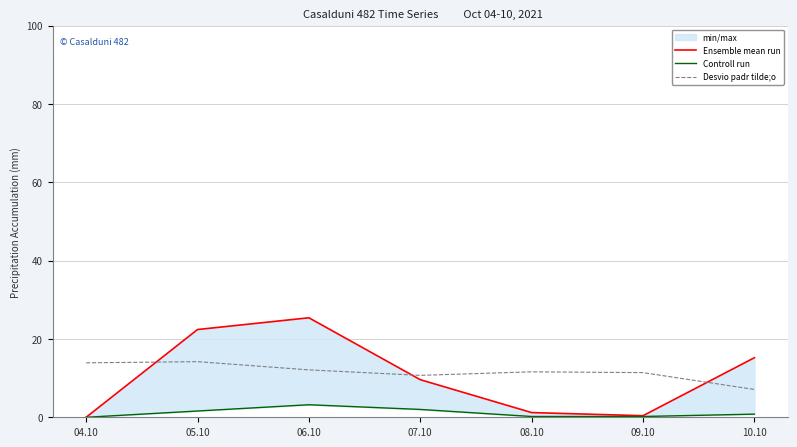

Is this an area chart (filled region under the line)?

No